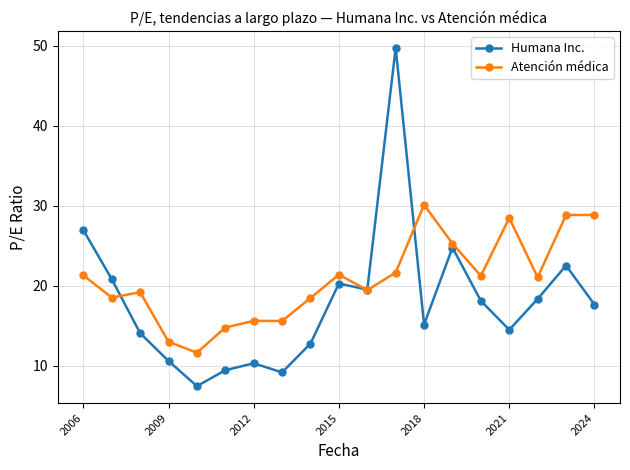

Which series has the widest spread of values?

Humana Inc.